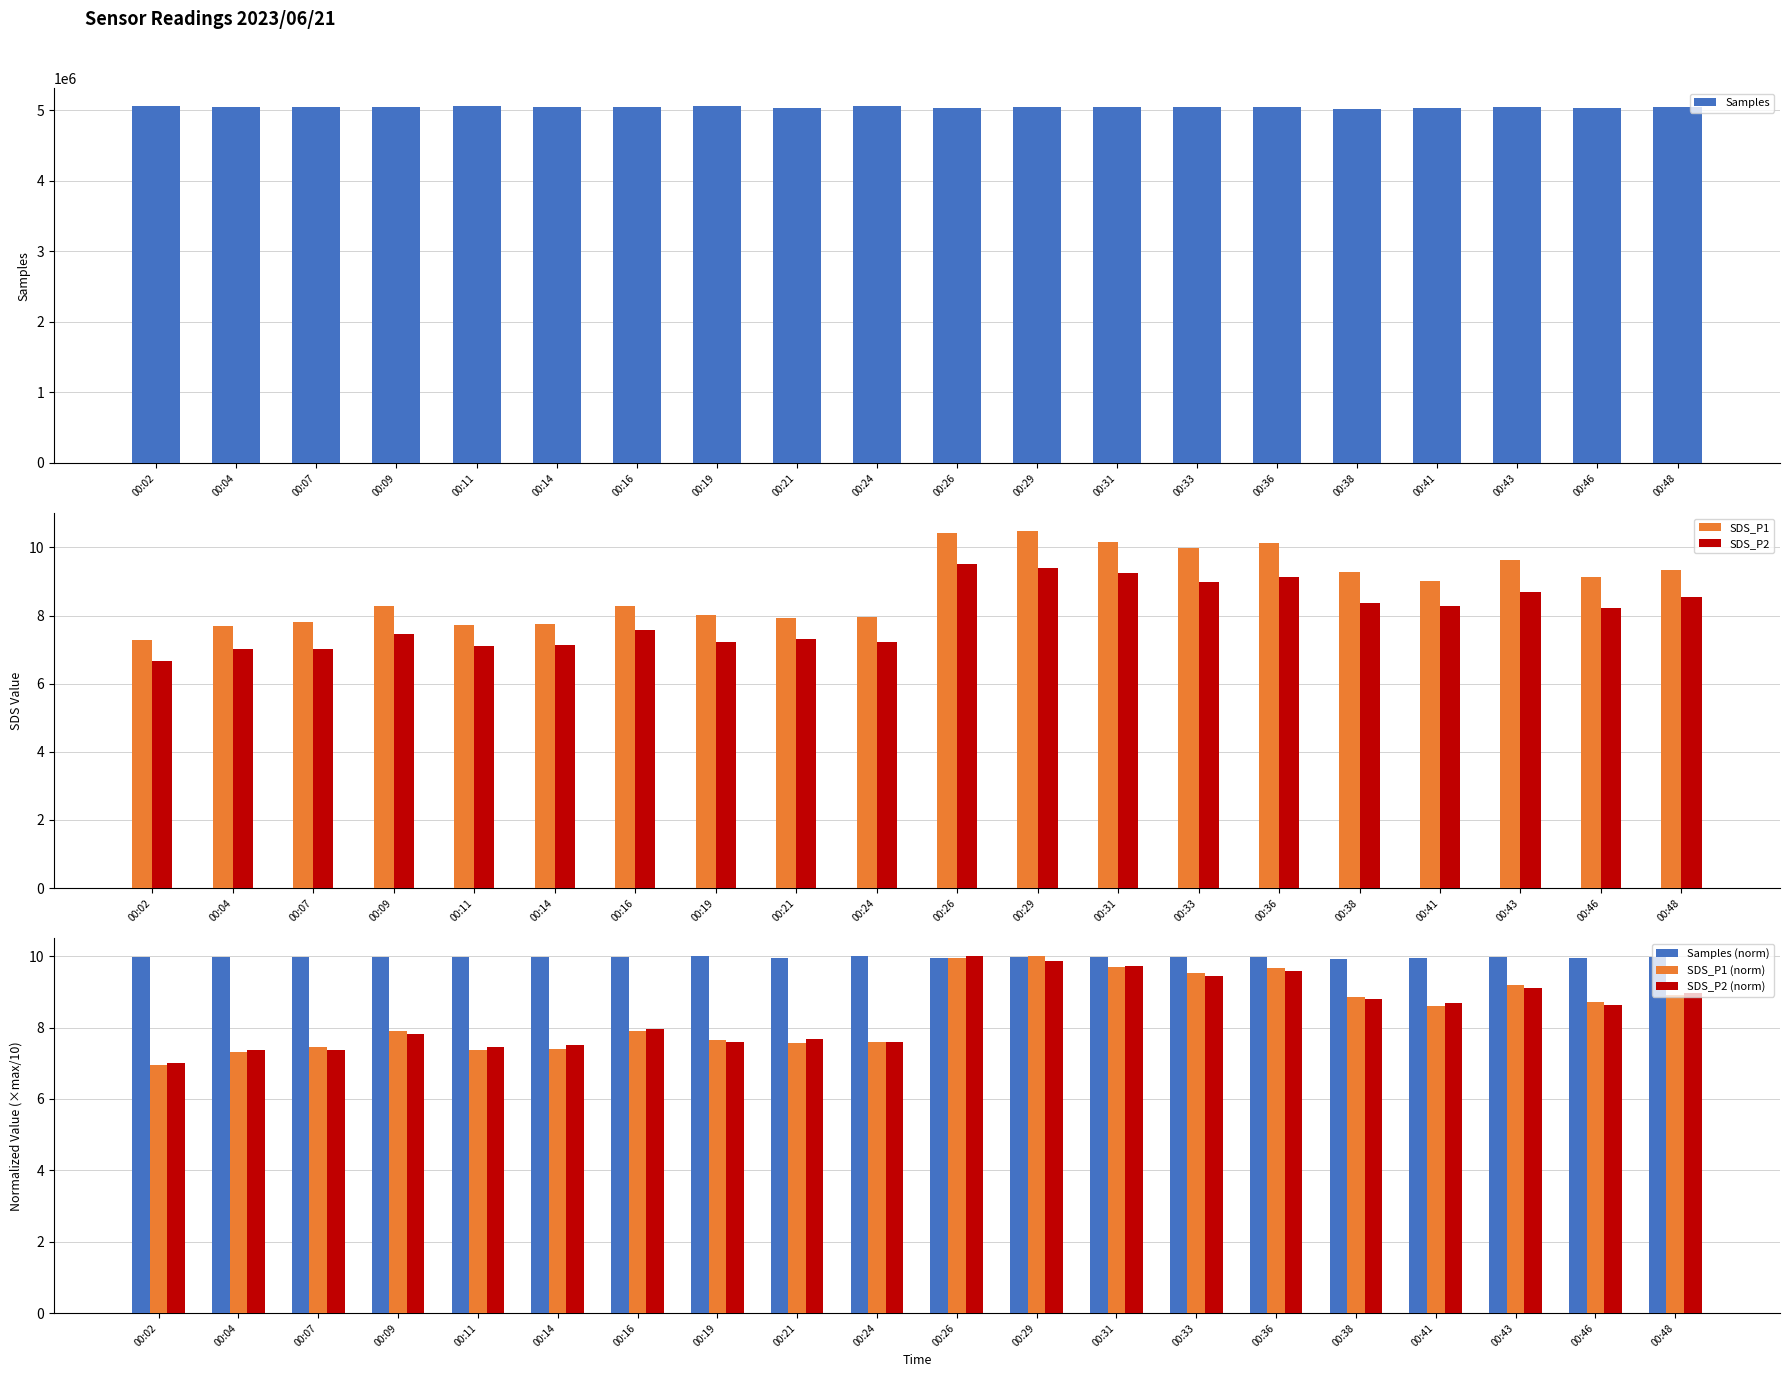

List the series in order of their peak value, highest first.

Samples, SDS_P1, Samples (norm), SDS_P1 (norm), SDS_P2 (norm), SDS_P2